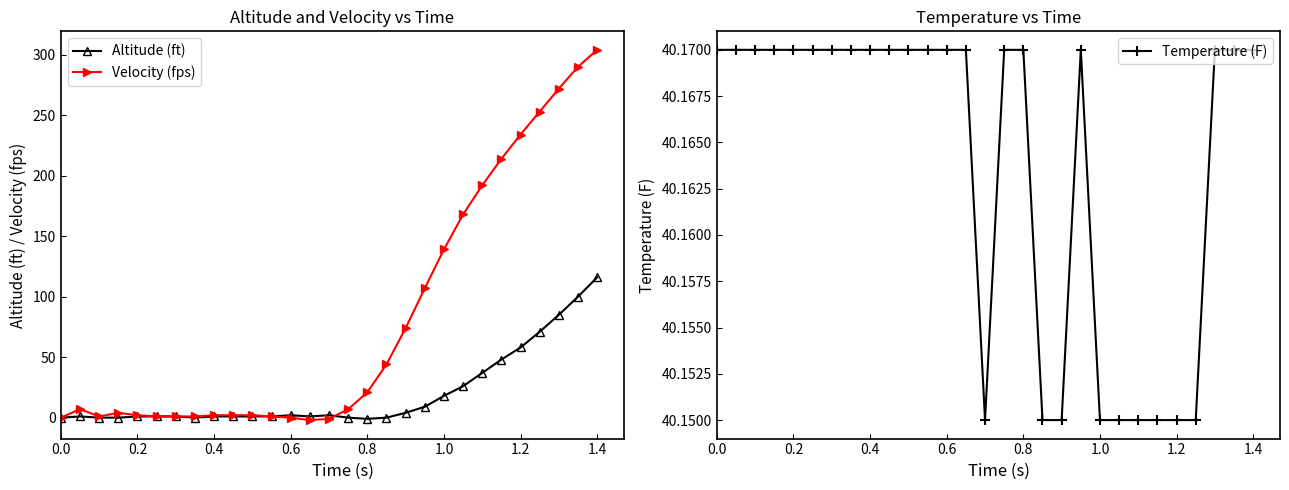

How many Temperature (F) values are between 40 and 41?

29